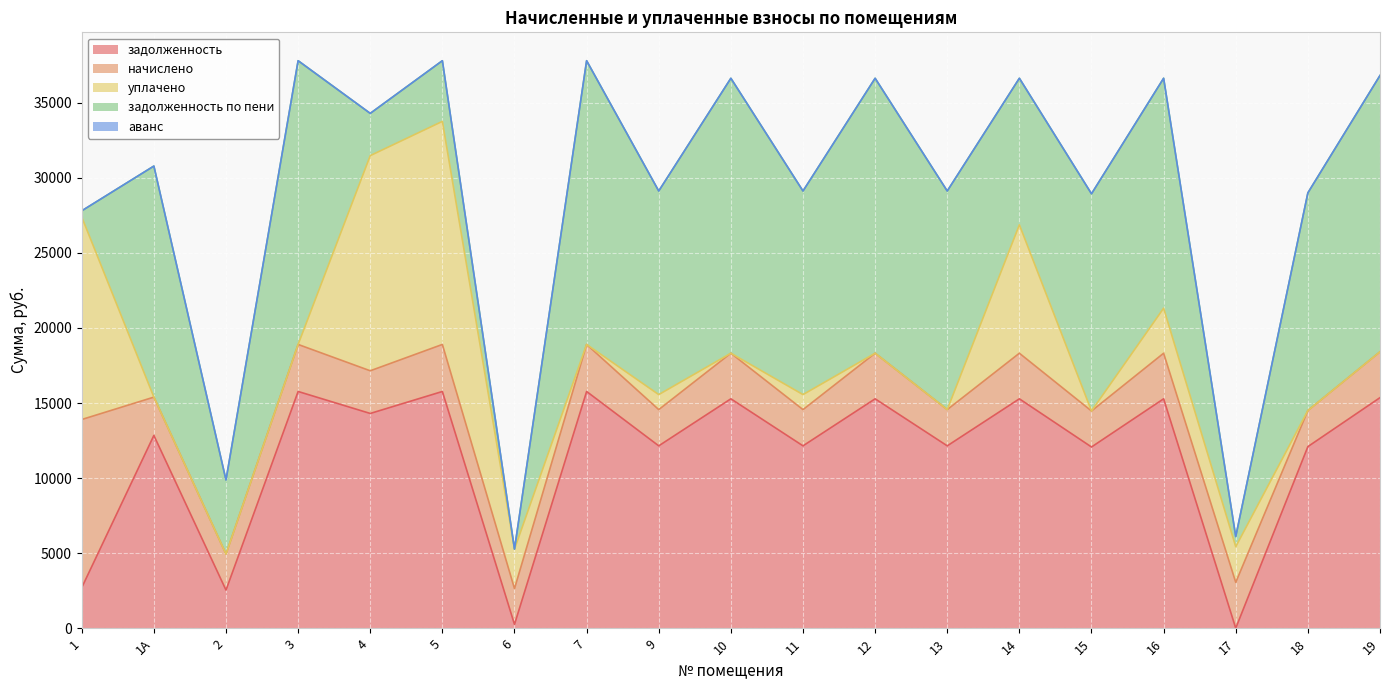

Between 2 and 7, which is larger?

7